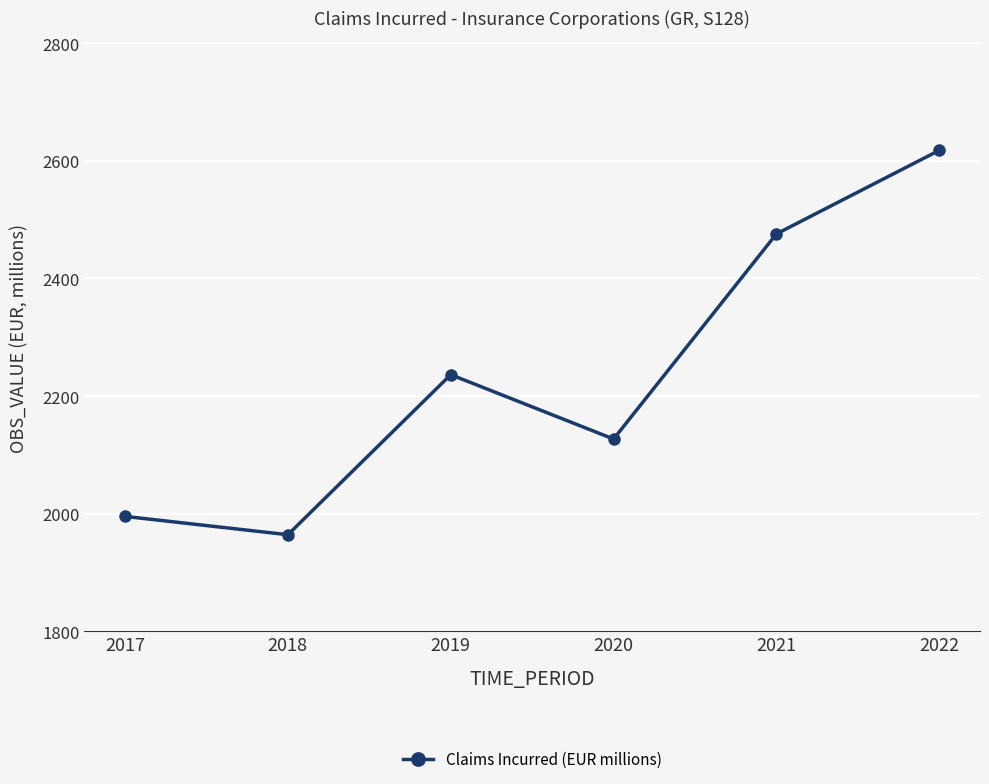

At which label does the data first exceed 2236?

2019